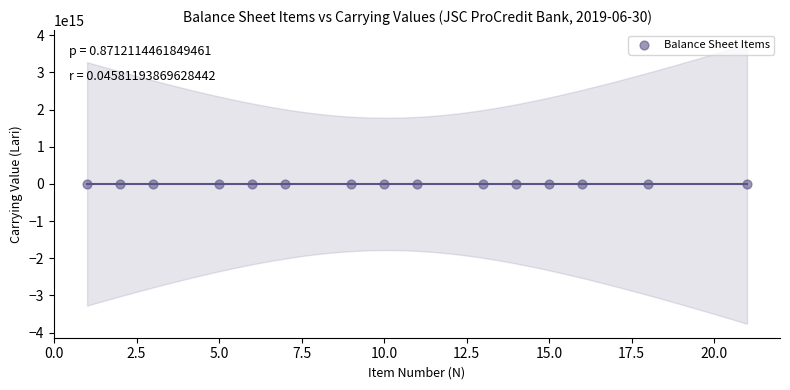

What is the range of Y values (max minus min)?

1033726478.9